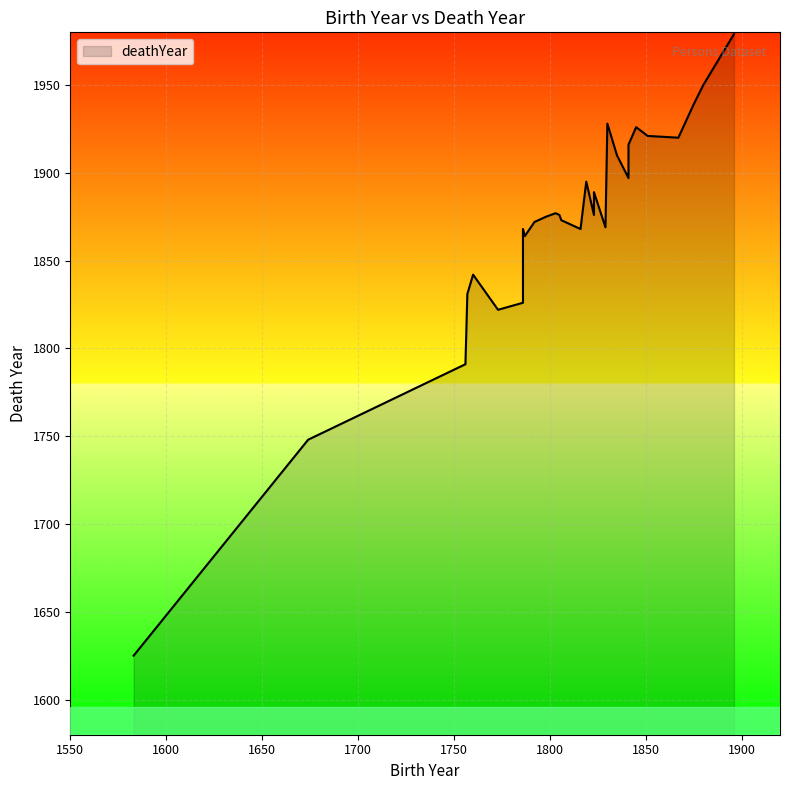

What is the sum of all values?

54273